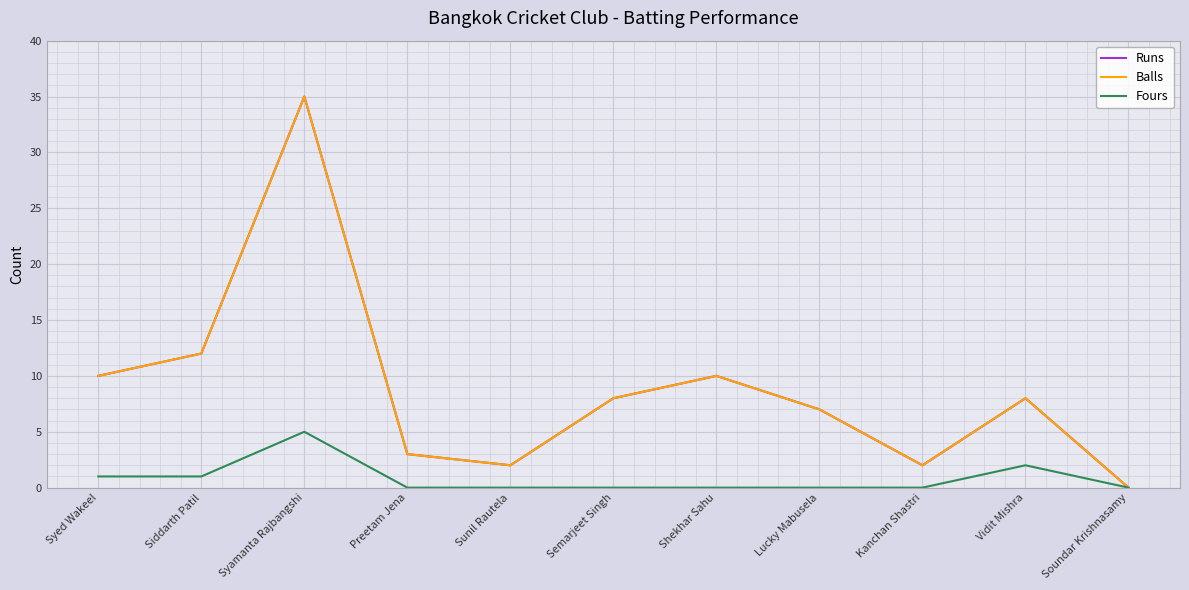

Does the chart display data point markers on the line(s)?

No